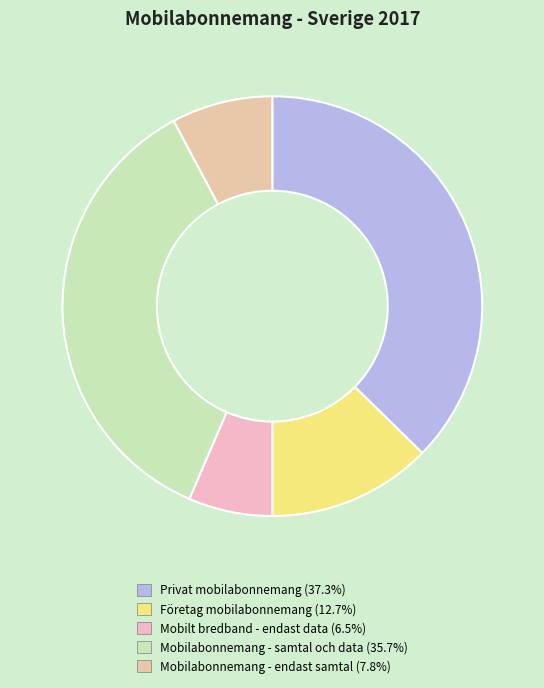

Is there any slice that represents more than half of the pie?

No